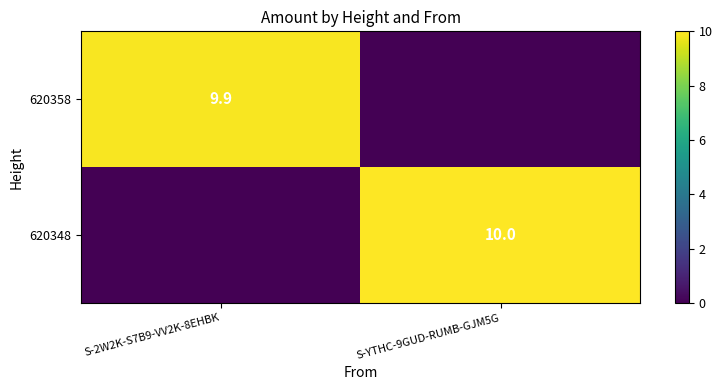

Is it true that 620358 equals 14.6 at S-2W2K-S7B9-VV2K-8EHBK?

False